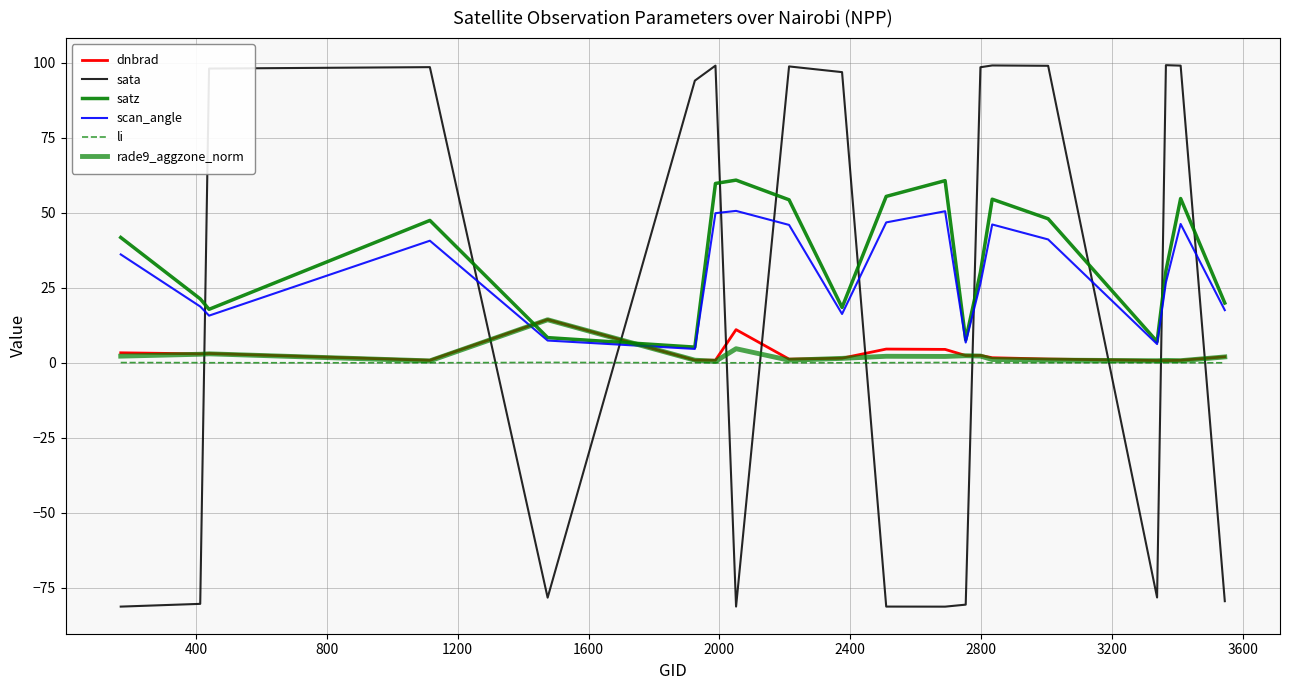

How many lines are shown in the chart?

6